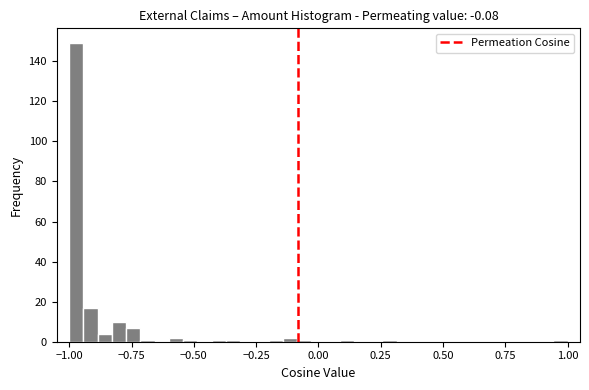

Read against the x-axis, roughly where is the centre of the tallest bar?

-0.95